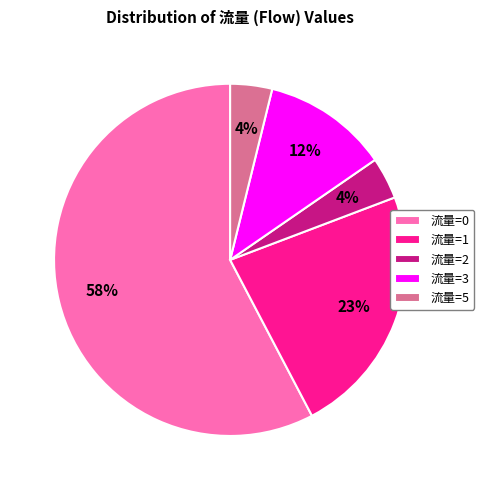

Is the sum of 流量=2 and 流量=0 greater than half?

Yes